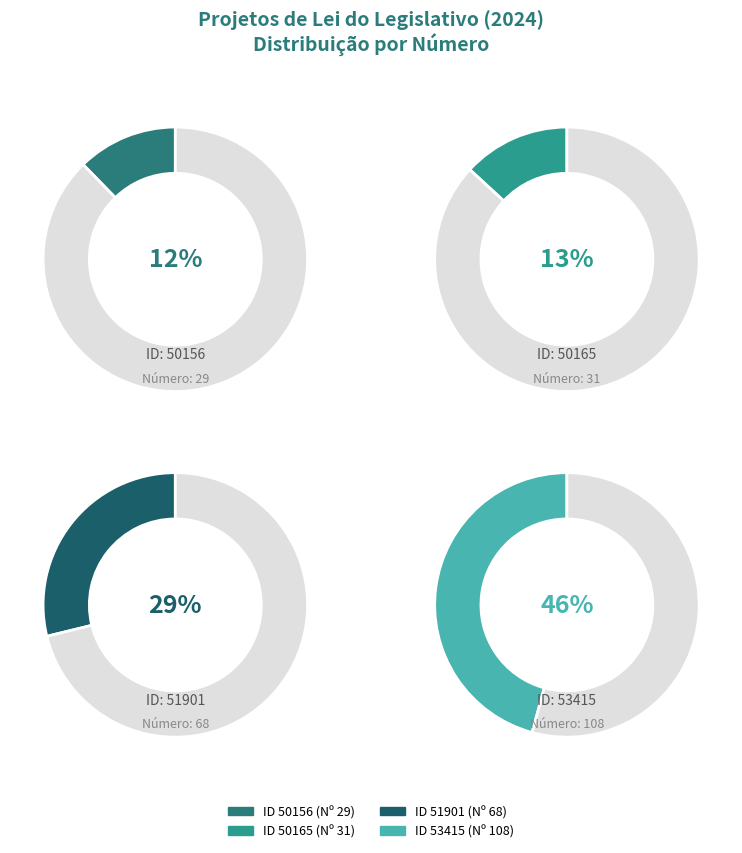

To the nearest percent, what is the average slice percentage?

25%